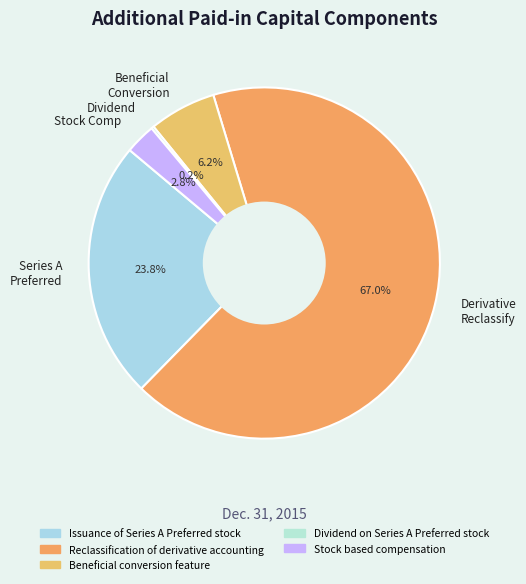

Which slice represents more than half of the pie?

Derivative Reclassify